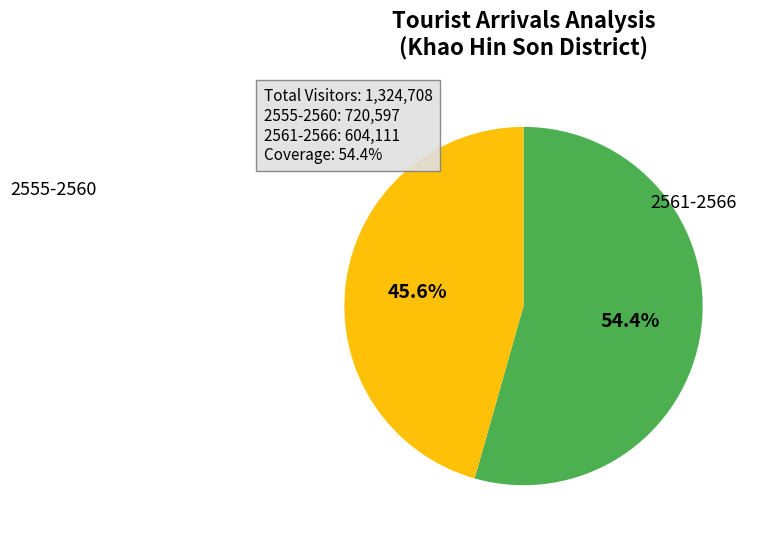

Is there any slice that represents more than half of the pie?

Yes